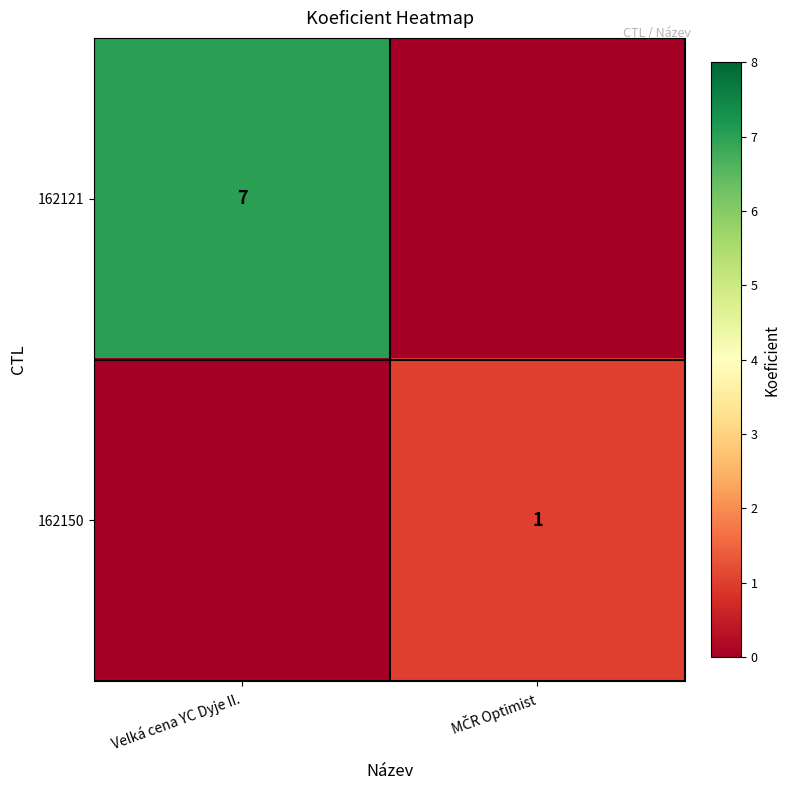

True or false: 162121 has a value of 12 at Velká cena YC Dyje II..

False